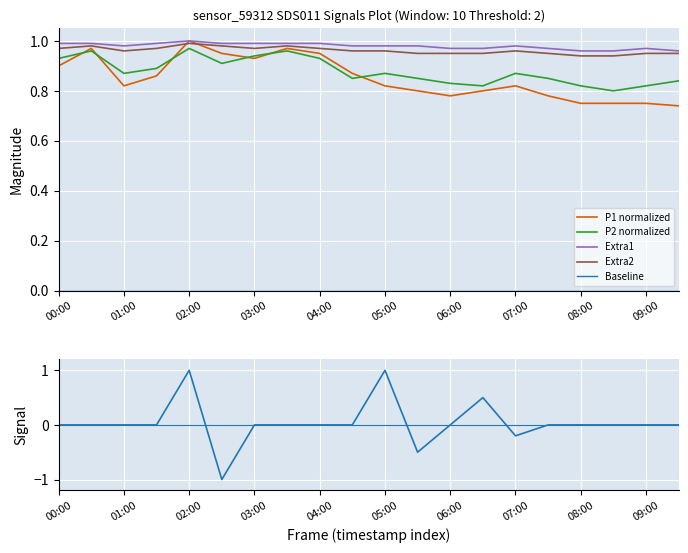

How many lines are shown in the chart?

6